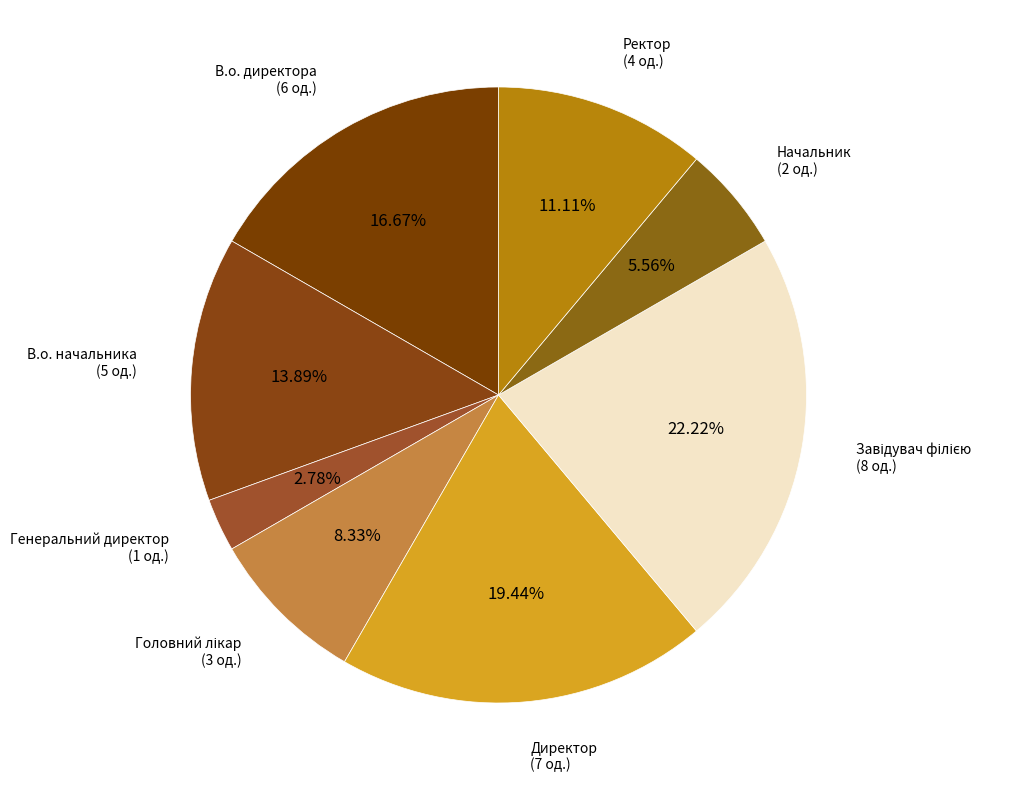

How many segments does this pie chart have?

8